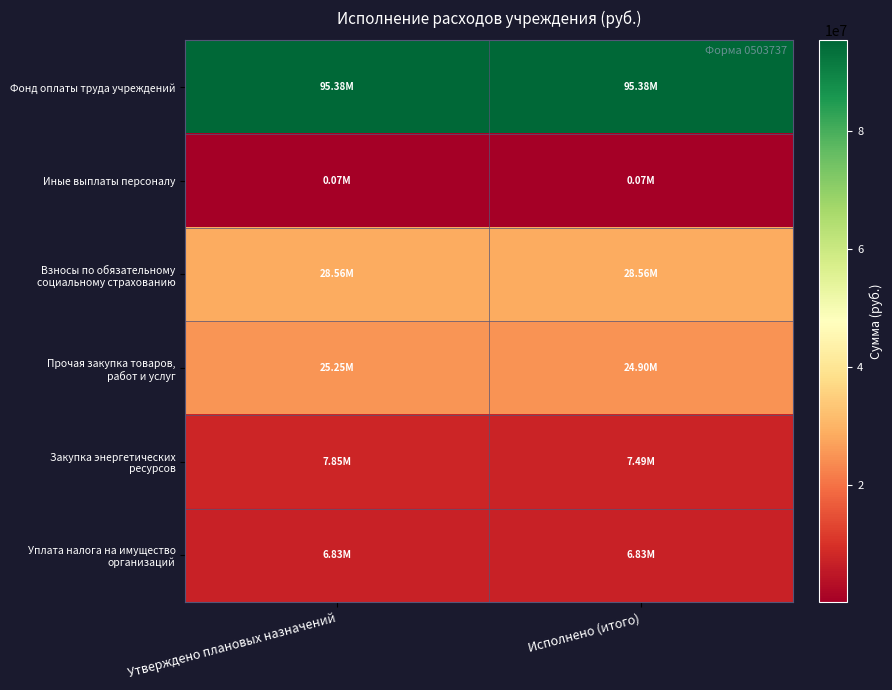

Which series has the widest spread of values?

Закупка энергетических ресурсов